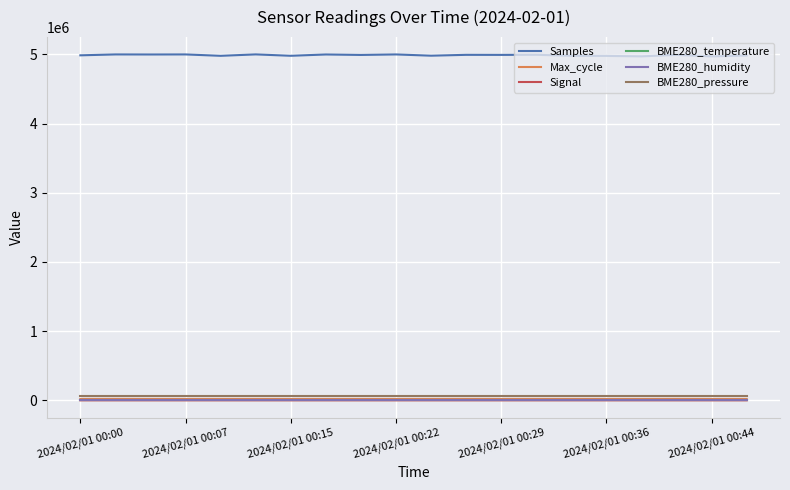

Which series has the largest range (max minus min)?

Samples